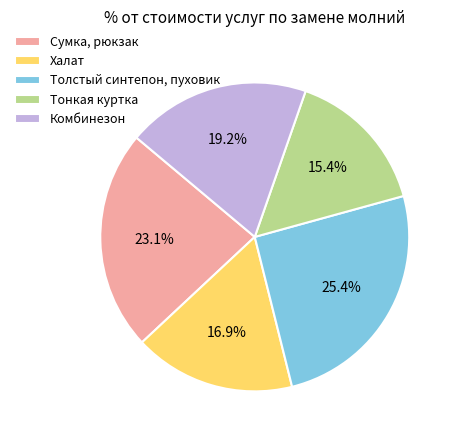

What is the total percentage of Комбинезон and Сумка, рюкзак?

42.3%